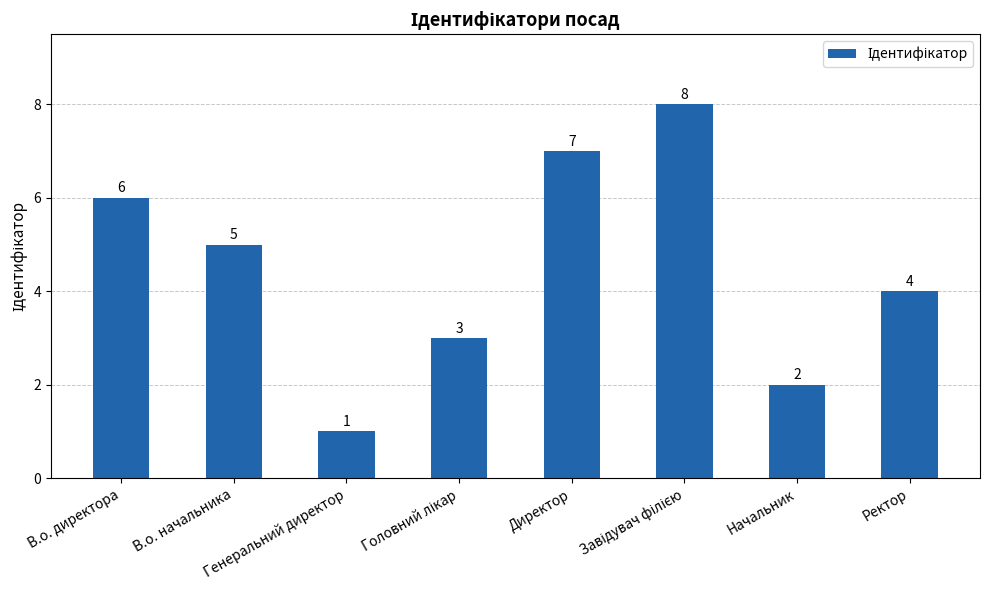

What is the approximate value at Начальник?

2